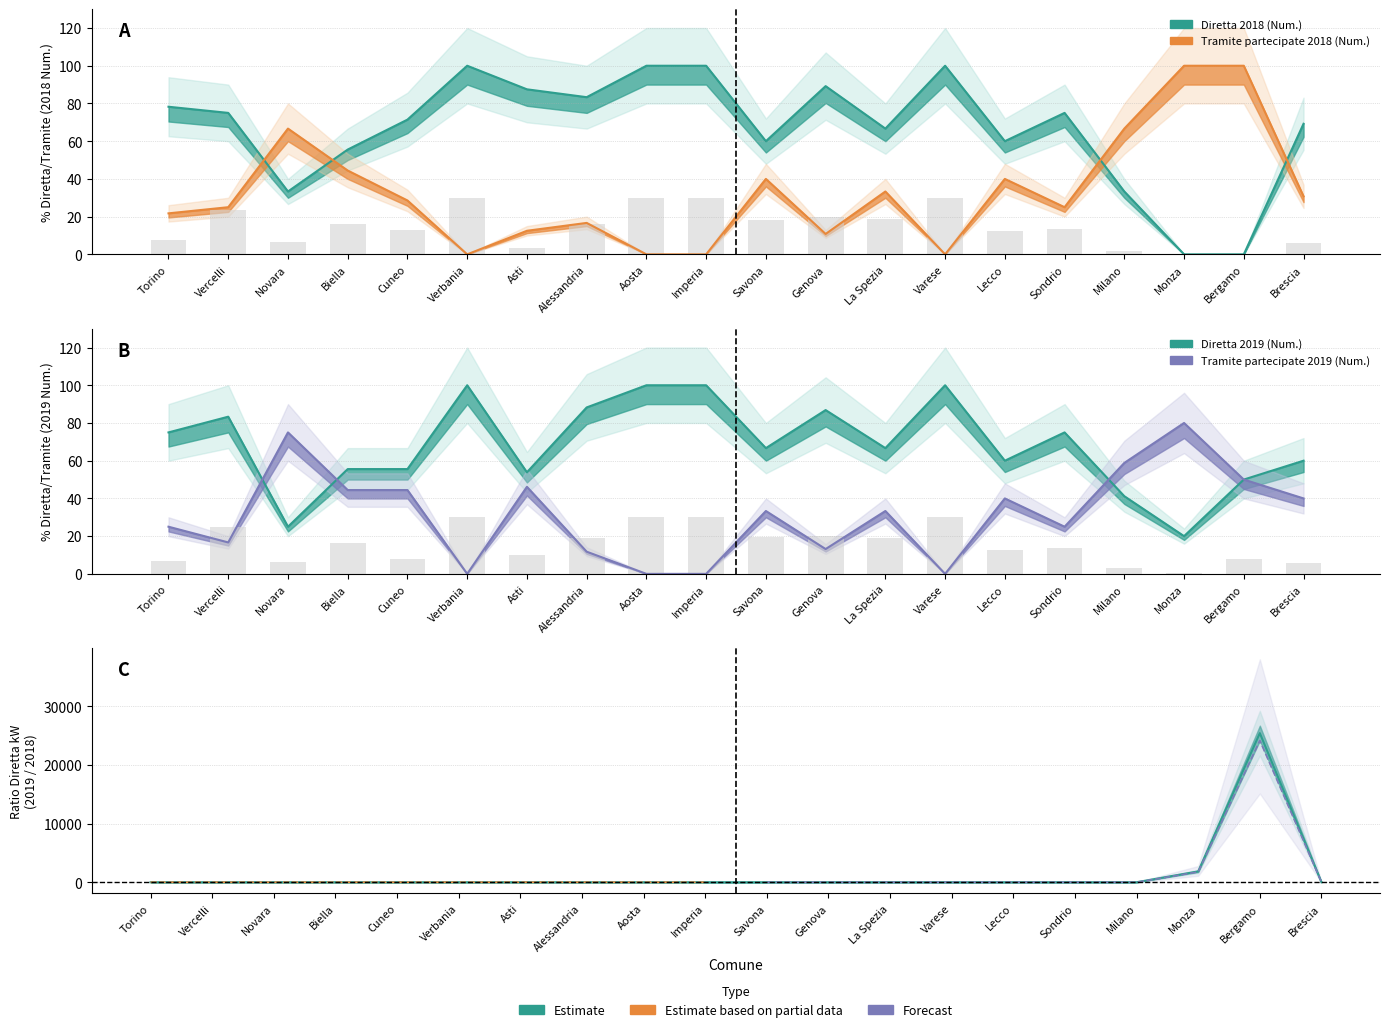

Is the value of Diretta 2019 (Num) at Monza greater than the value of Diretta 2018 (kW) at Novara?

Yes